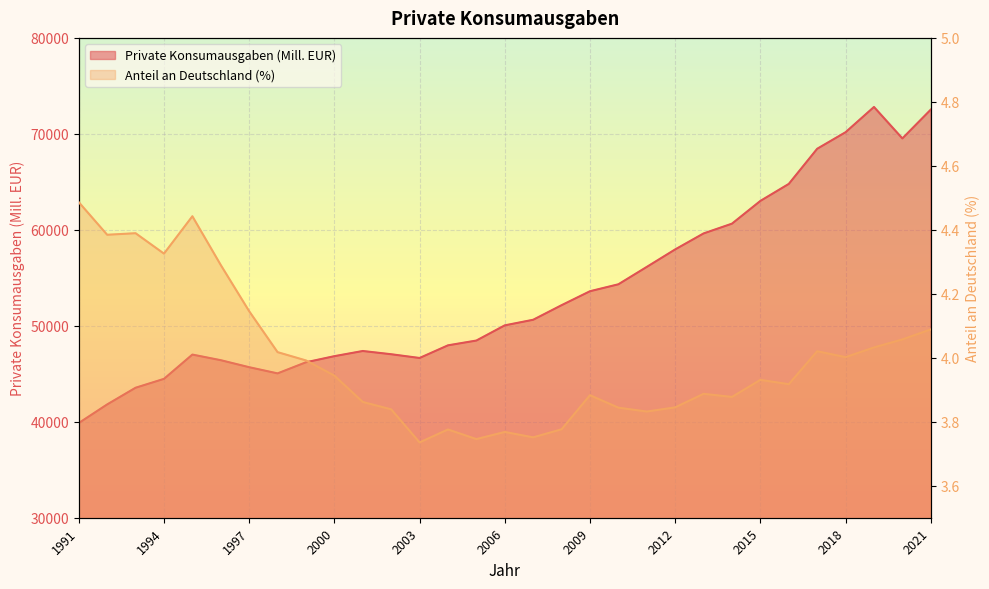

Which category has the lowest value in the Anteil an Deutschland (%) series?

2003